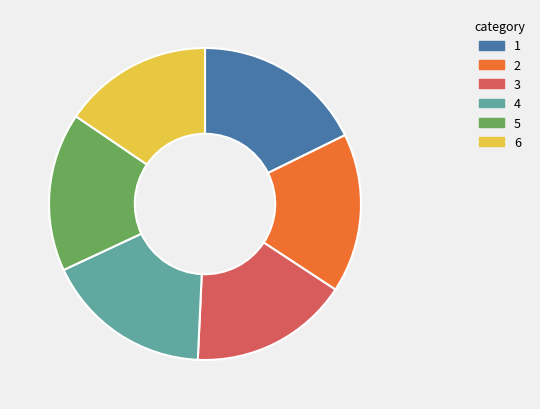

Combined, do 1 and 3 account for over 50%?

No